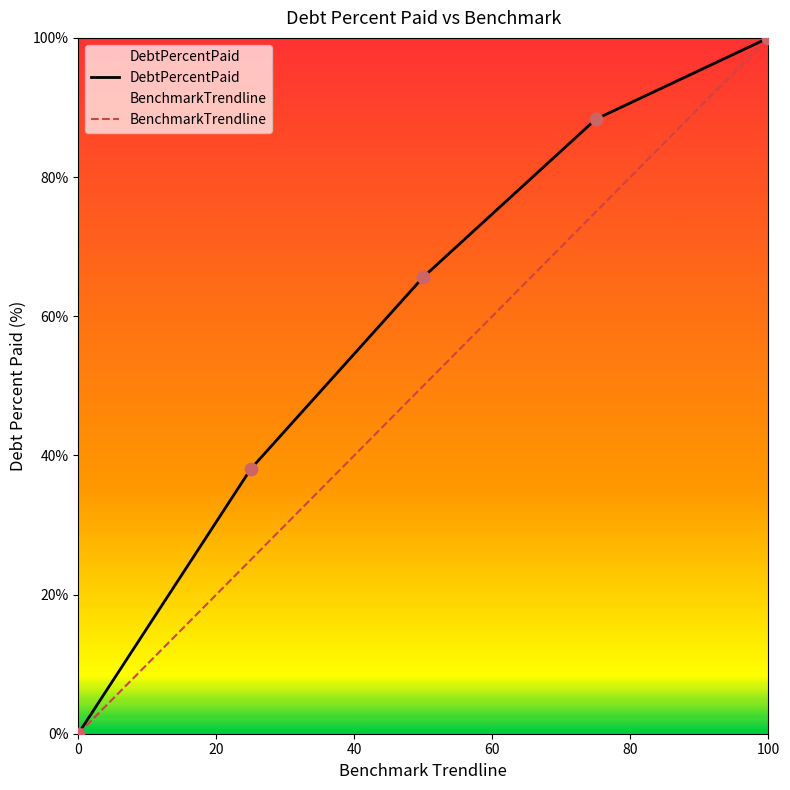

At how many categories does at least one series exceed 10?

4